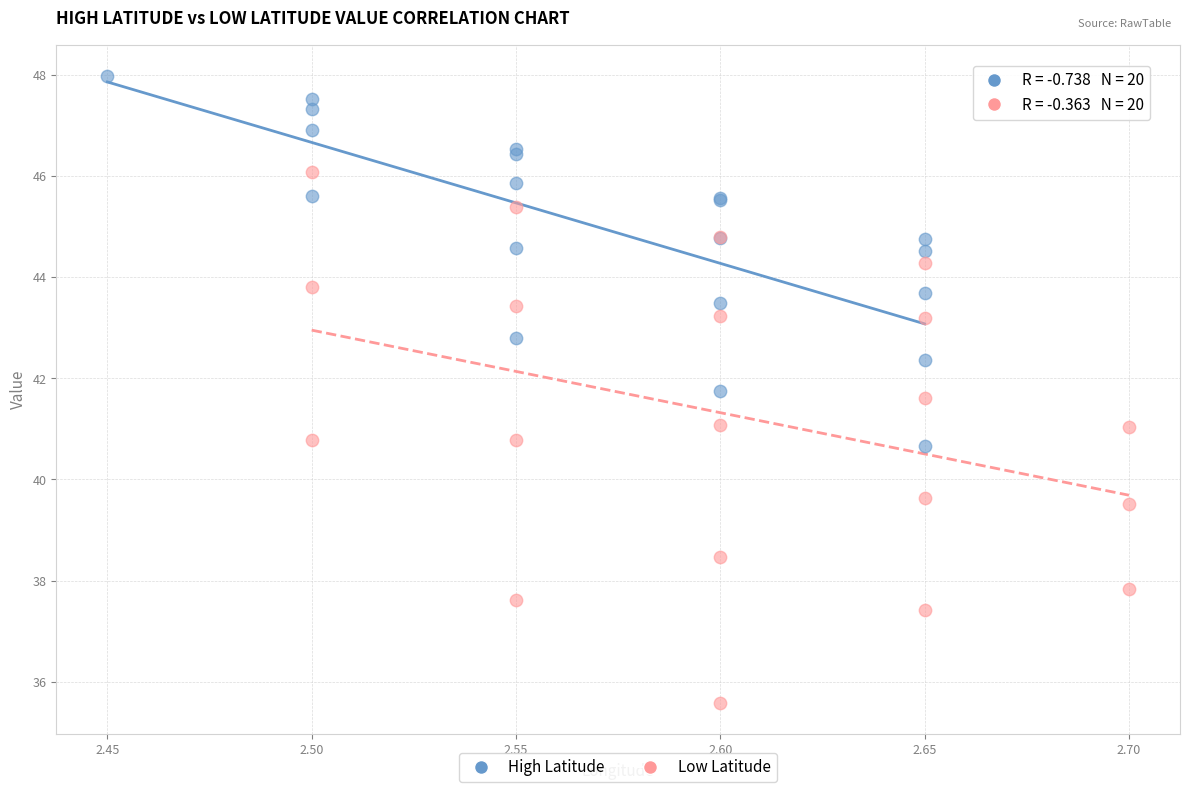

Which series has the widest spread of Y values?

Low Latitude